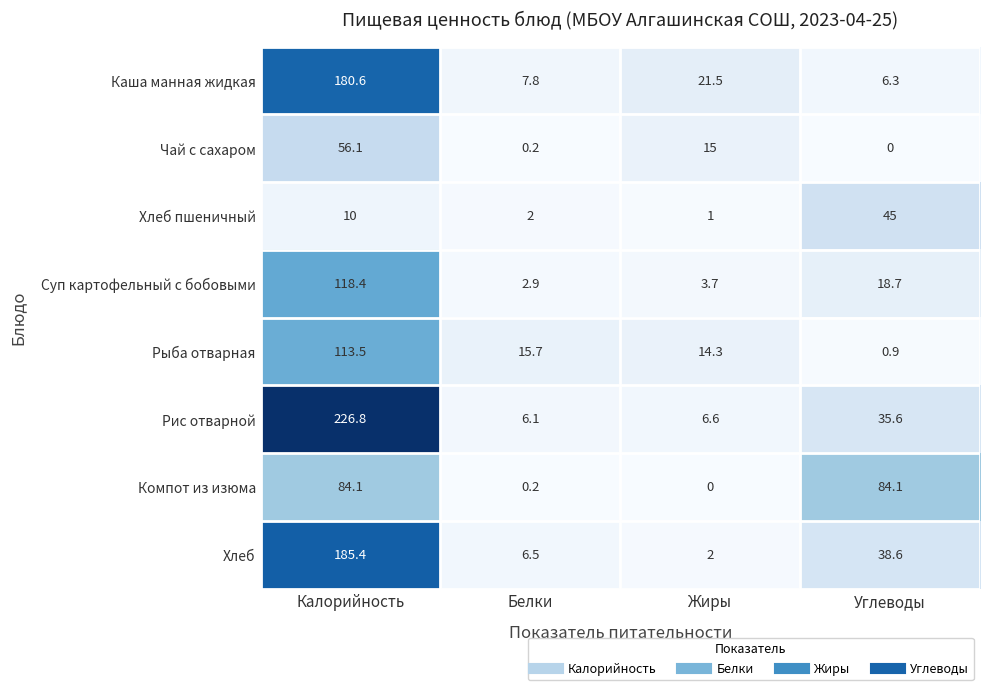

True or false: Хлеб пшеничный has a value of 0.3 at Жиры.

False